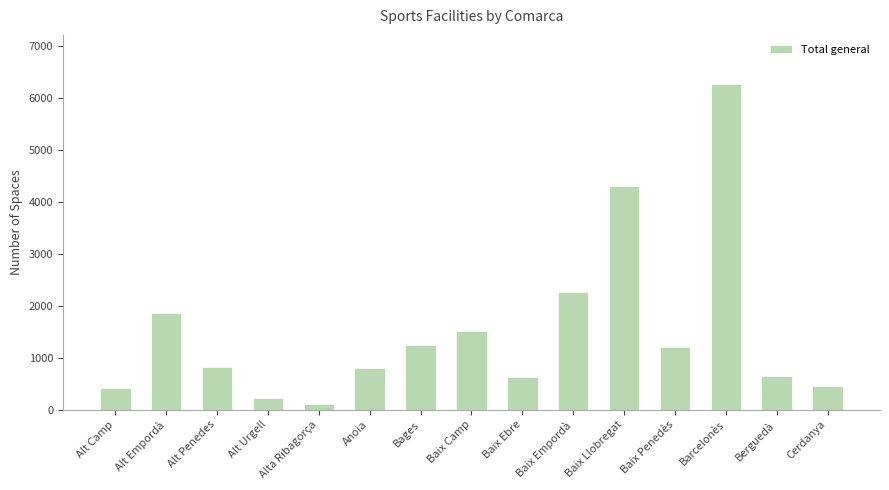

How many data points are less than 814?

7